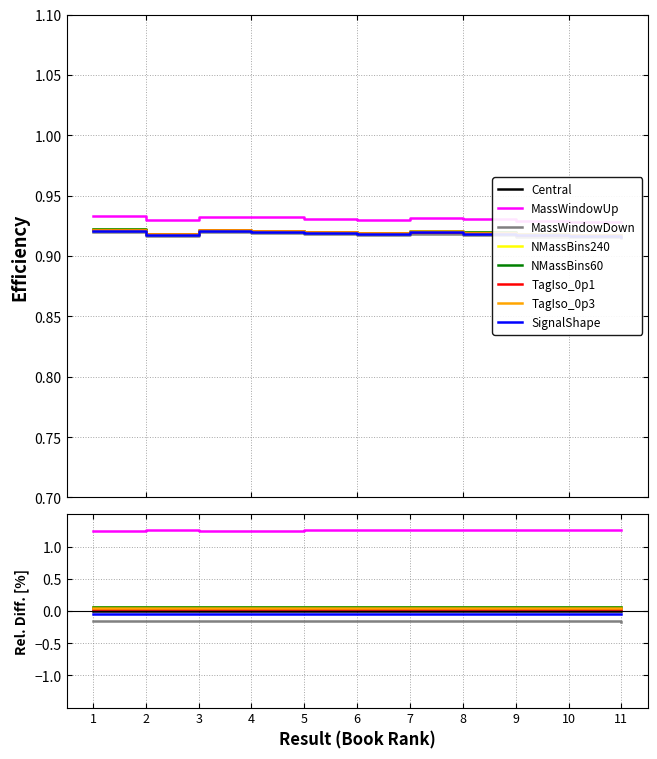

Which label corresponds to the smallest value in the chart?

11